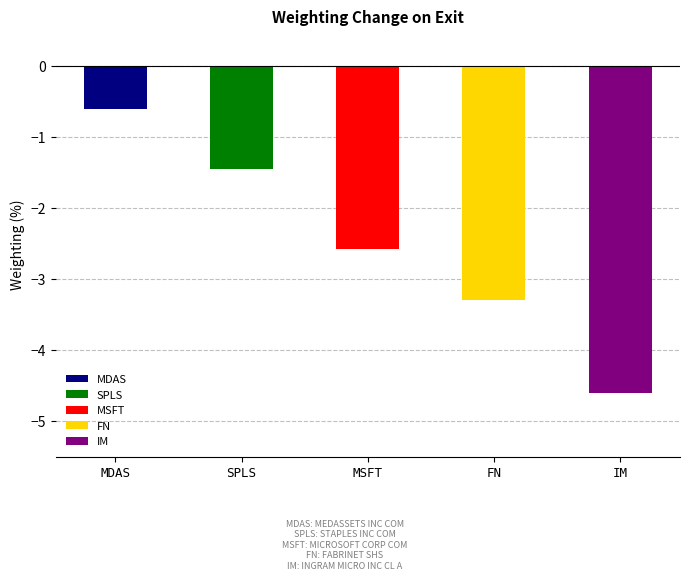

Where is the data nearest to the value -2?

SPLS